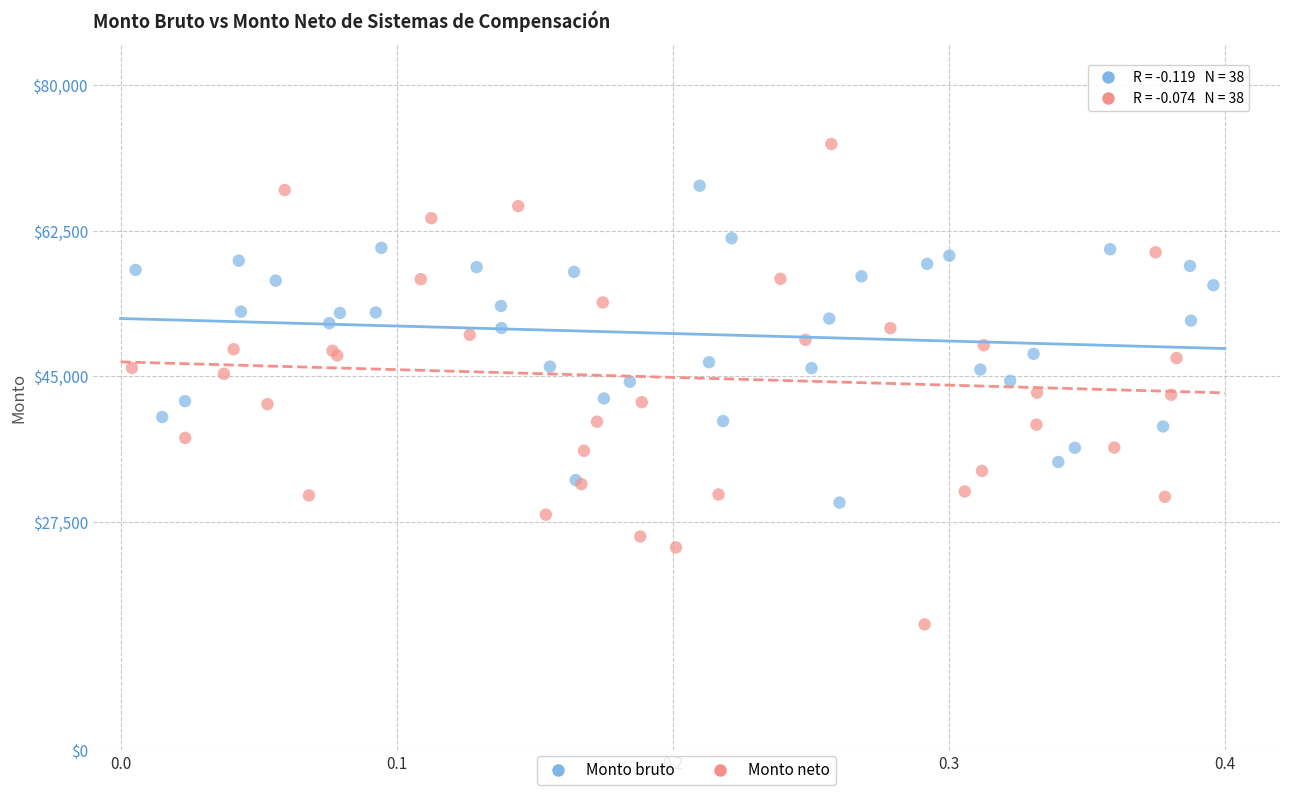

Which series has the widest spread of Y values?

Monto neto